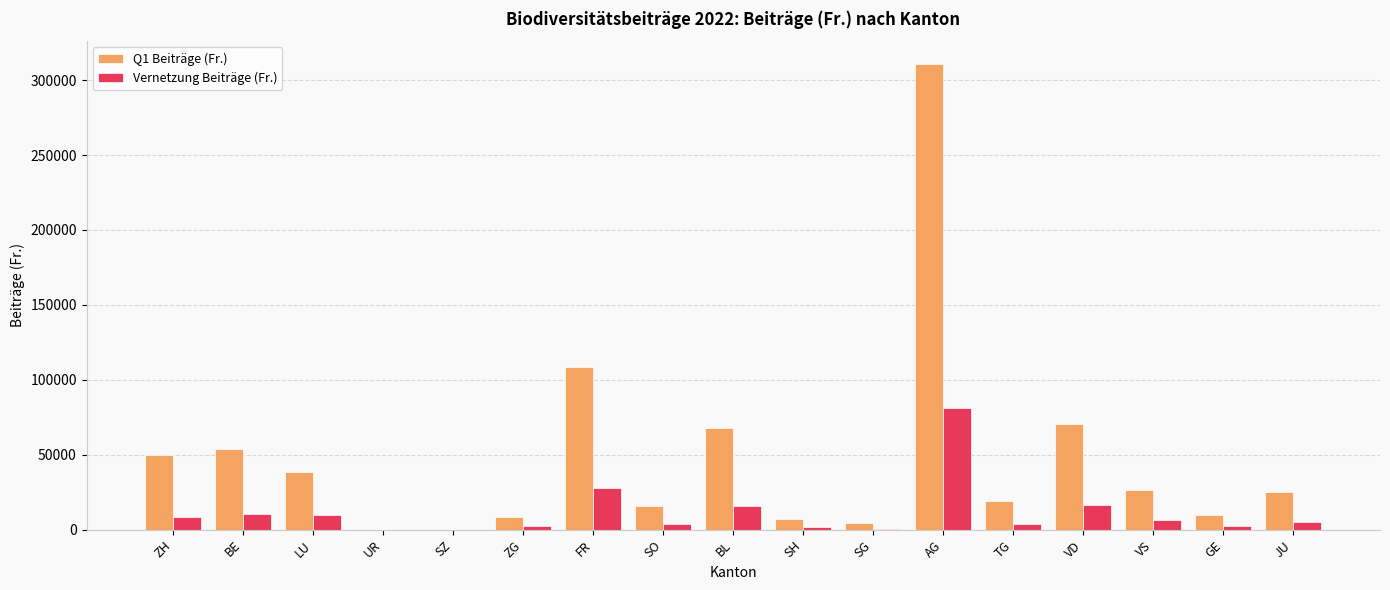

What is the sum of all Q1 Beiträge (Fr.) values?

815824.2